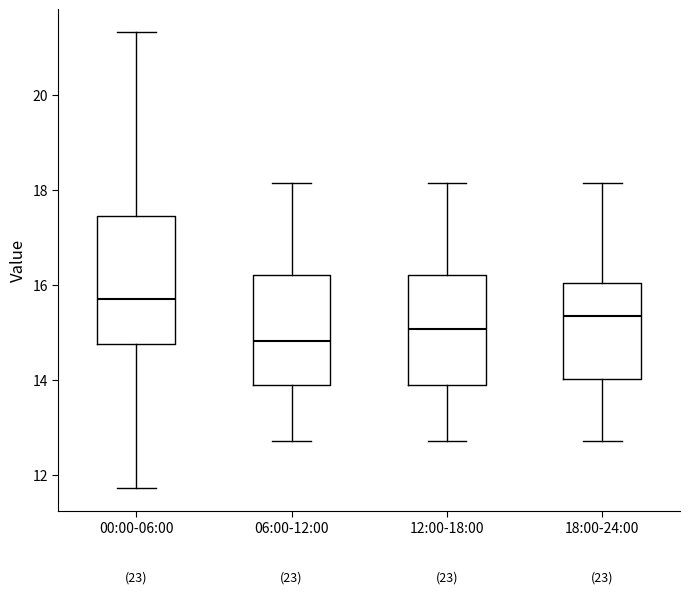

Which box's median line is the lowest?

06:00-12:00